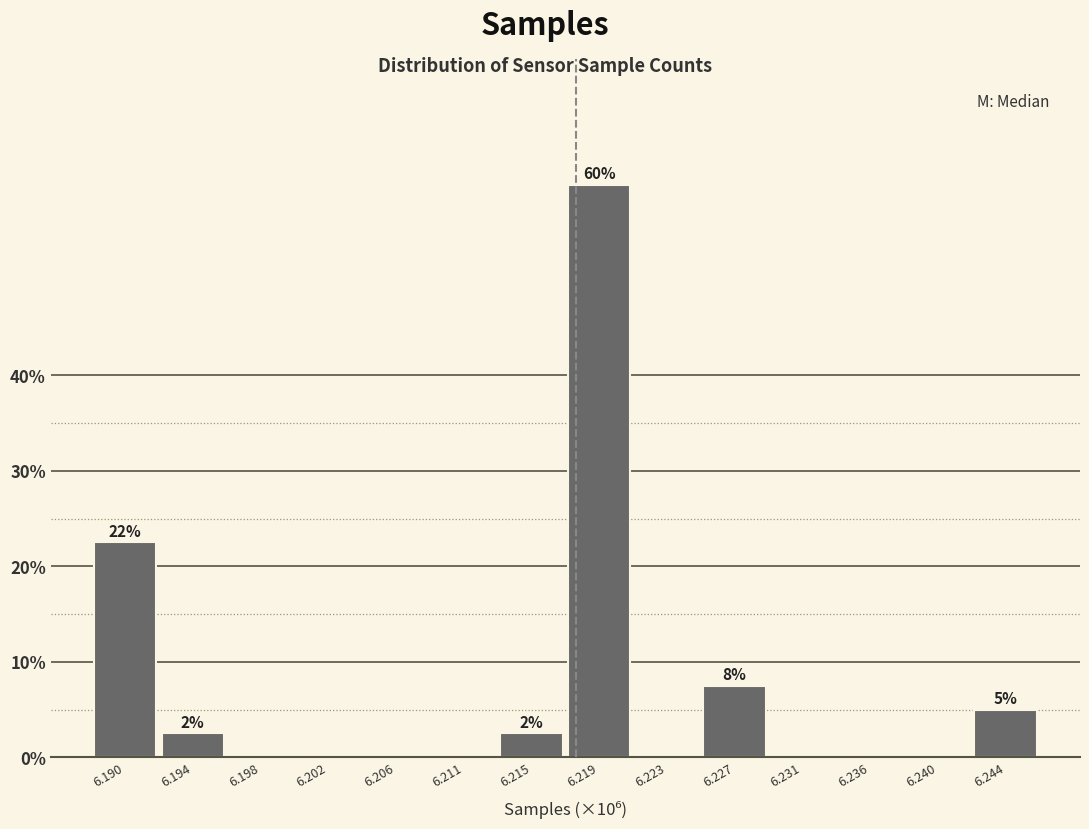

Reading right to left, what are all the values shown in this chart?

6.244=5.0	6.240=0.0	6.236=0.0	6.231=0.0	6.227=7.5	6.223=0.0	6.219=60.0	6.215=2.5	6.211=0.0	6.206=0.0	6.202=0.0	6.198=0.0	6.194=2.5	6.190=22.5